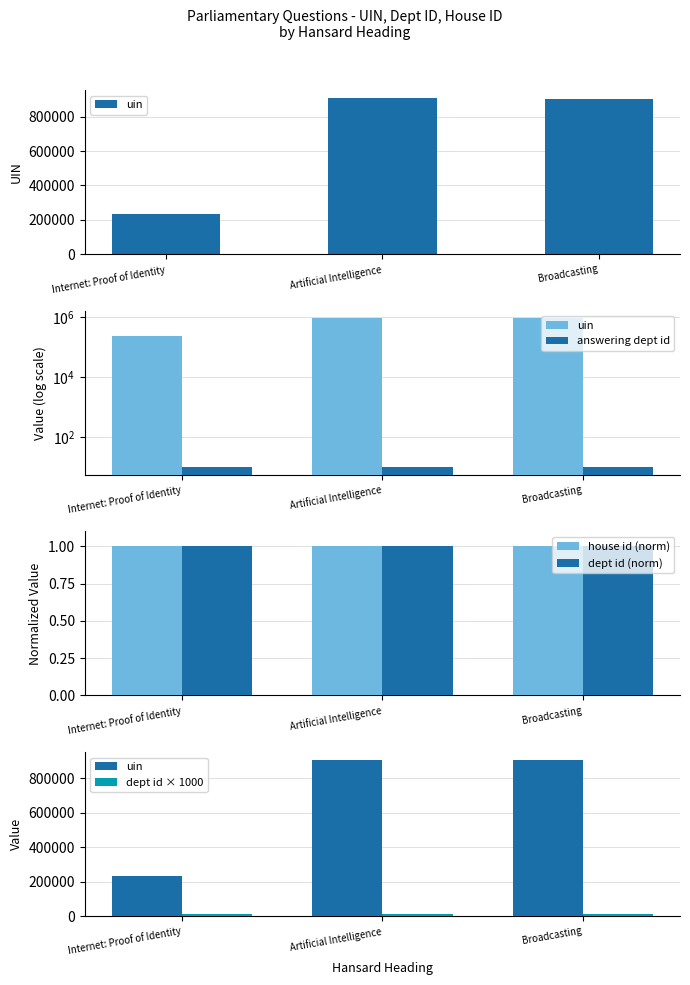

What is the label of the 2nd bar from the right?

Artificial Intelligence